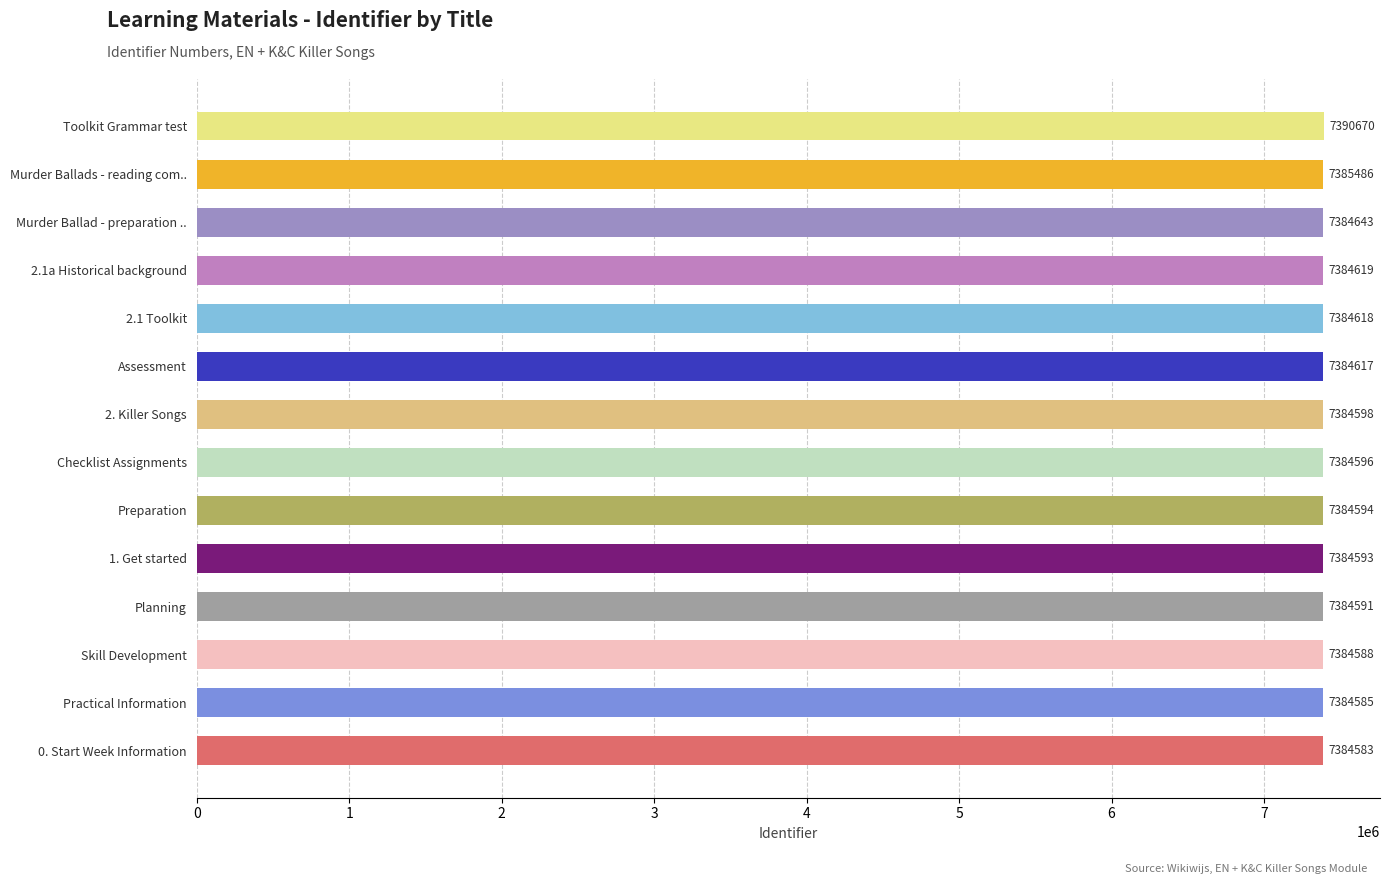

How many categories are shown in the chart?

14